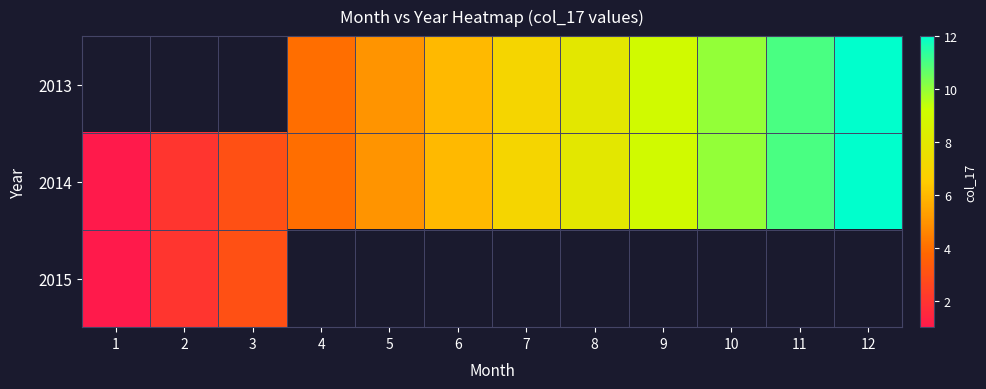

What is the difference between the maximum and minimum values in the 2015 series?

2.0